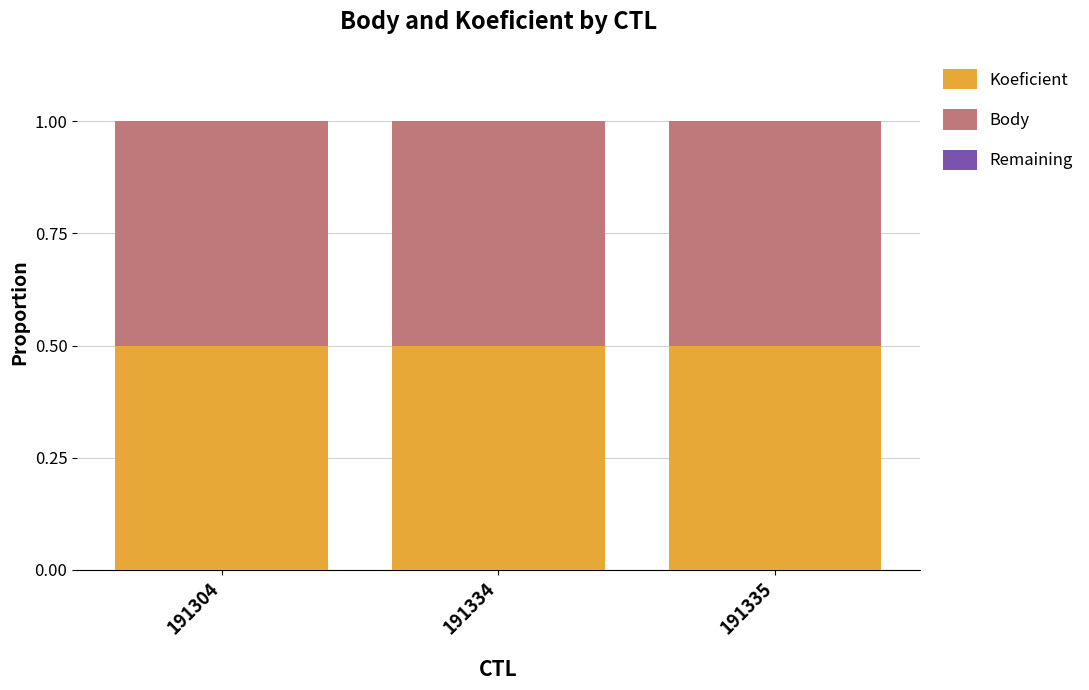

Reading left to right, what are all the values shown in this chart?

Koeficient: 191304=0.5	191334=0.5	191335=0.5
Body: 191304=0.5	191334=0.5	191335=0.5
Remaining: 191304=0.0	191334=0.0	191335=0.0